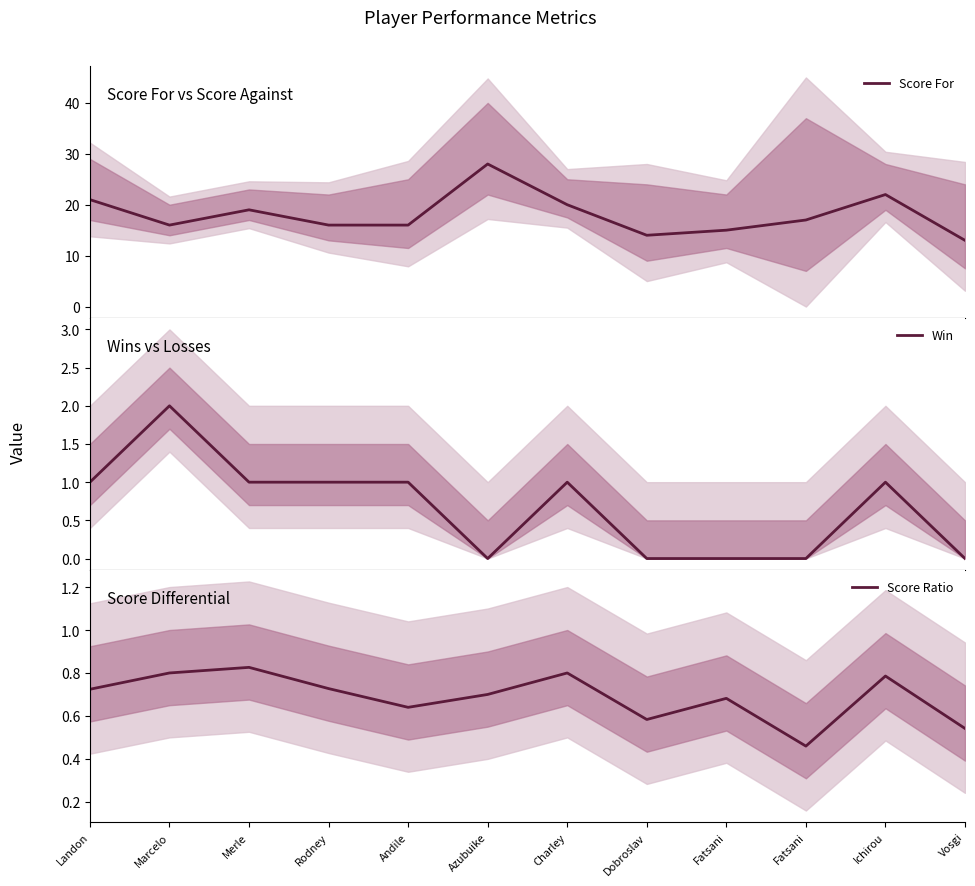

What is the greatest value displayed?

28.0